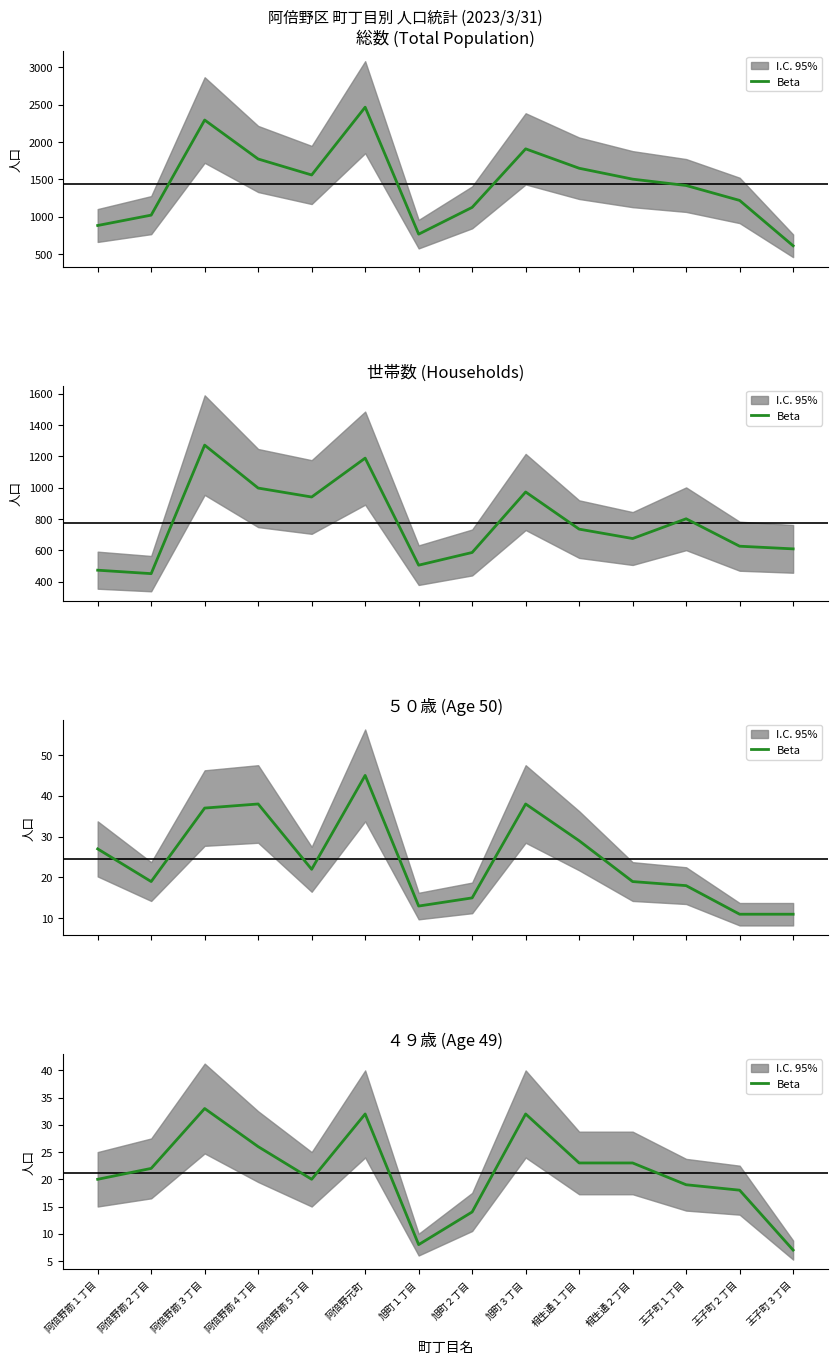

Reading left to right, what are all the values shown in this chart?

20	22	33	26	20	32	8	14	32	23	23	19	18	7